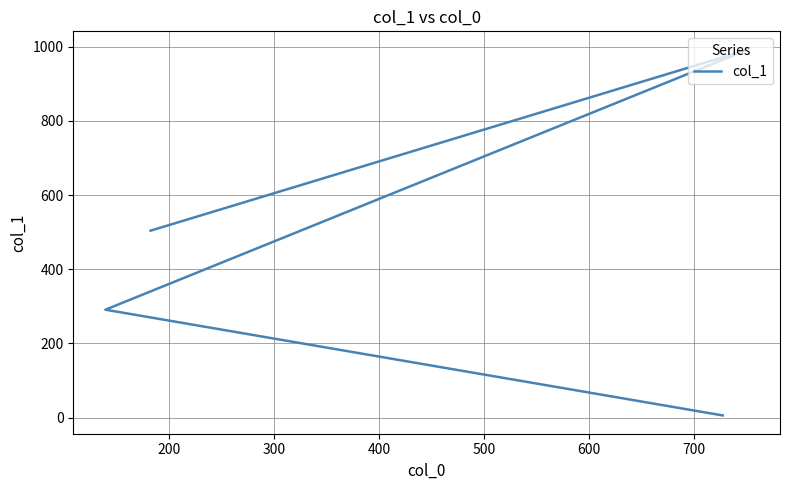

Count the values in the range 291 to 992.

3